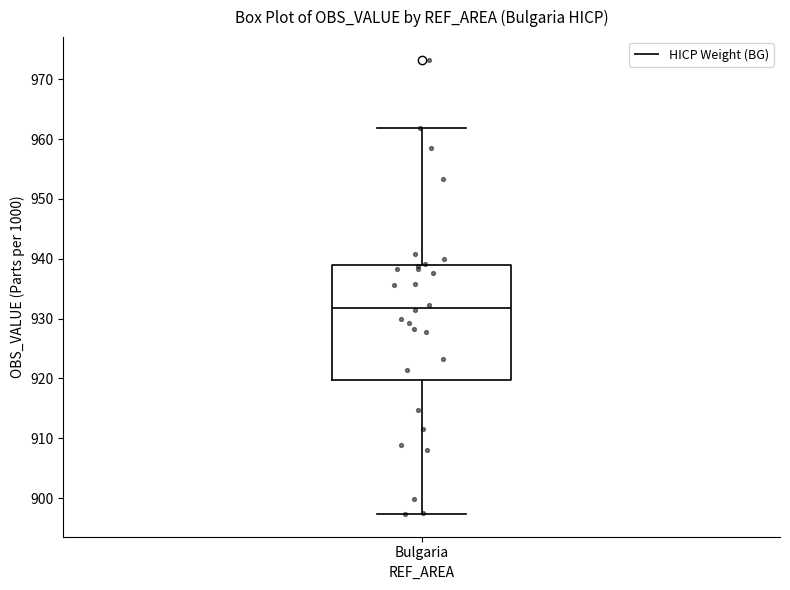

Where does the lower whisker of the box for Bulgaria end on the y-axis? The values are not printed on the chart, so give them approximately, as read against the axis.

897